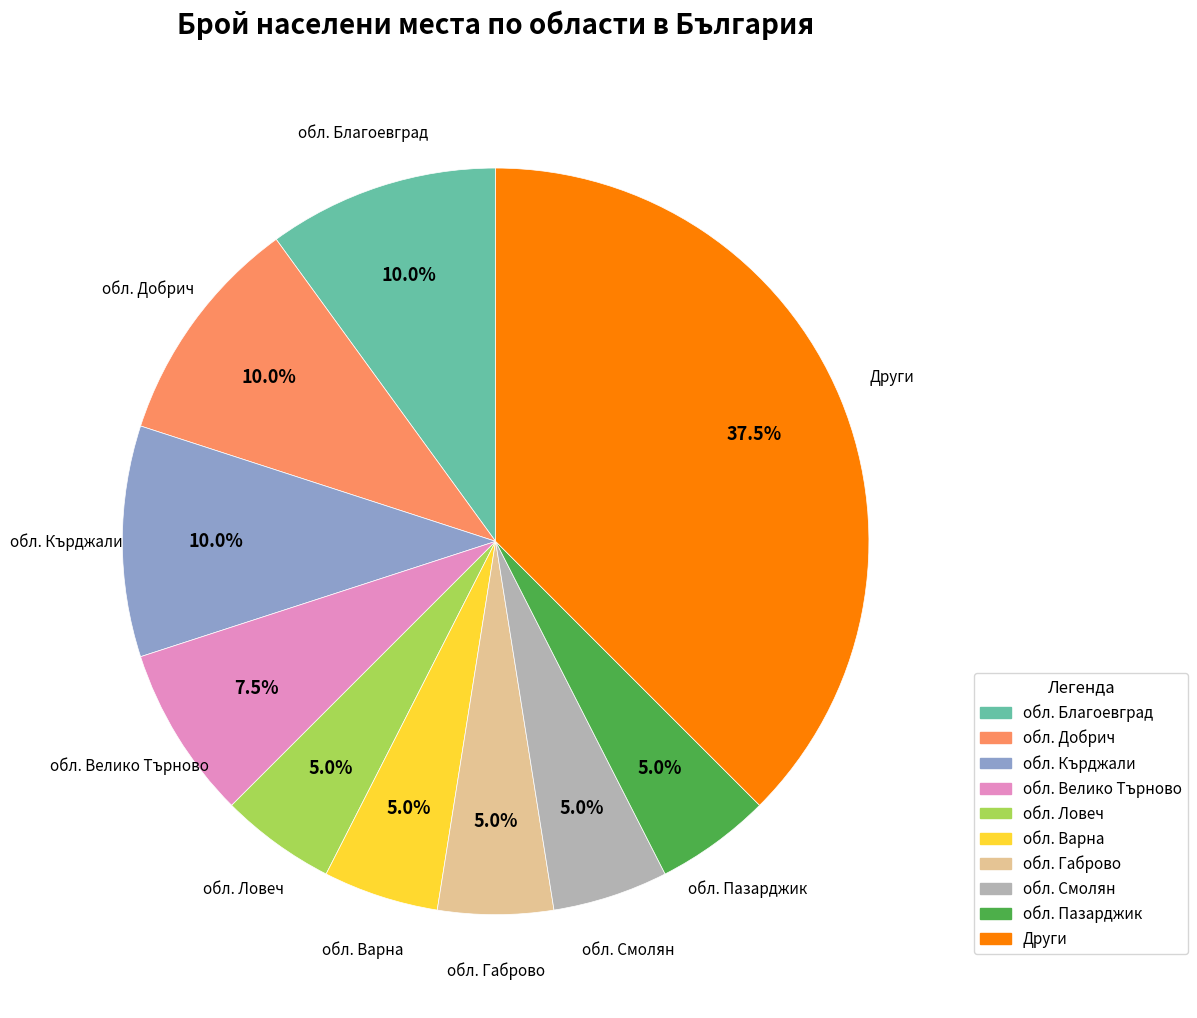

Is there a majority slice in this chart?

No